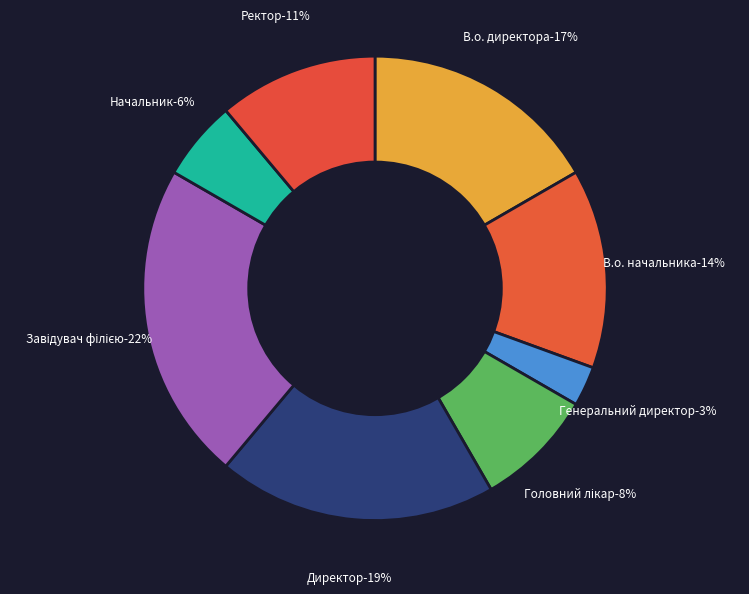

The Генеральний директор slice represents 9% of the pie. True or false?

False